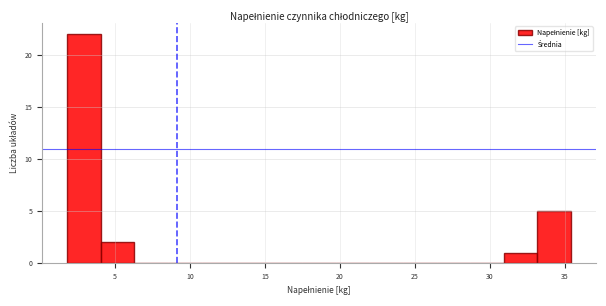

What is the height of the bar covering 33.0 to 35.5 on the x-axis? Neither the bar edges nor the heights are printed on the chart, so give them approximately, as read against the axes.

5